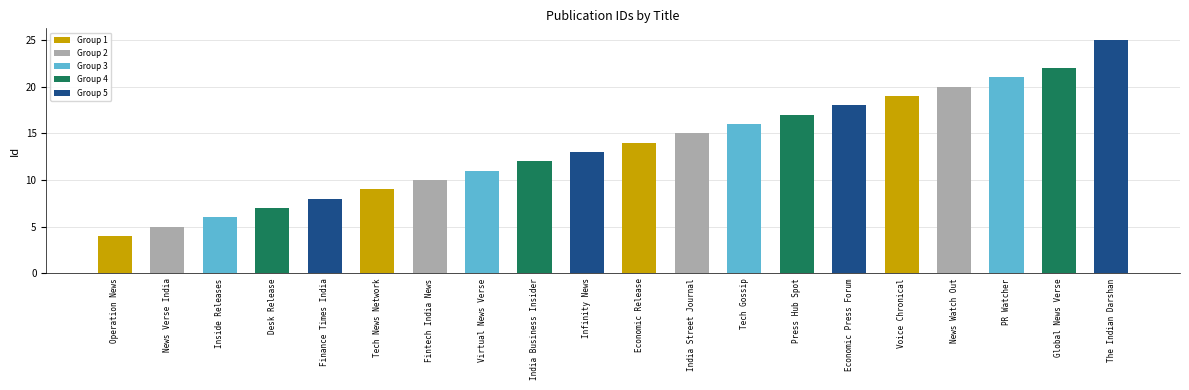

What position from the right is News Verse India?

19